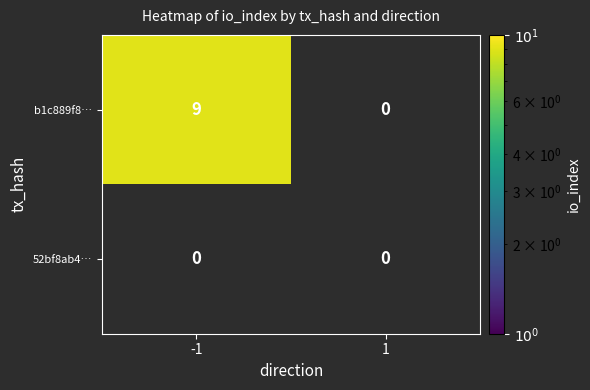

List the series in order of their peak value, highest first.

b1c889f8c2921d54acbd84e6eff1ec9c1fb52a1, 52bf8ab4acbad4c8b609f3610175827c7829e20